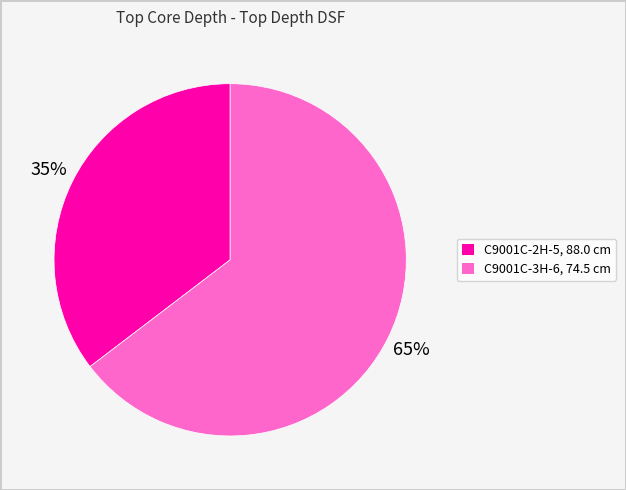

Do C9001C-3H-6, 74.5 cm and C9001C-2H-5, 88.0 cm together represent more than half of the pie?

Yes